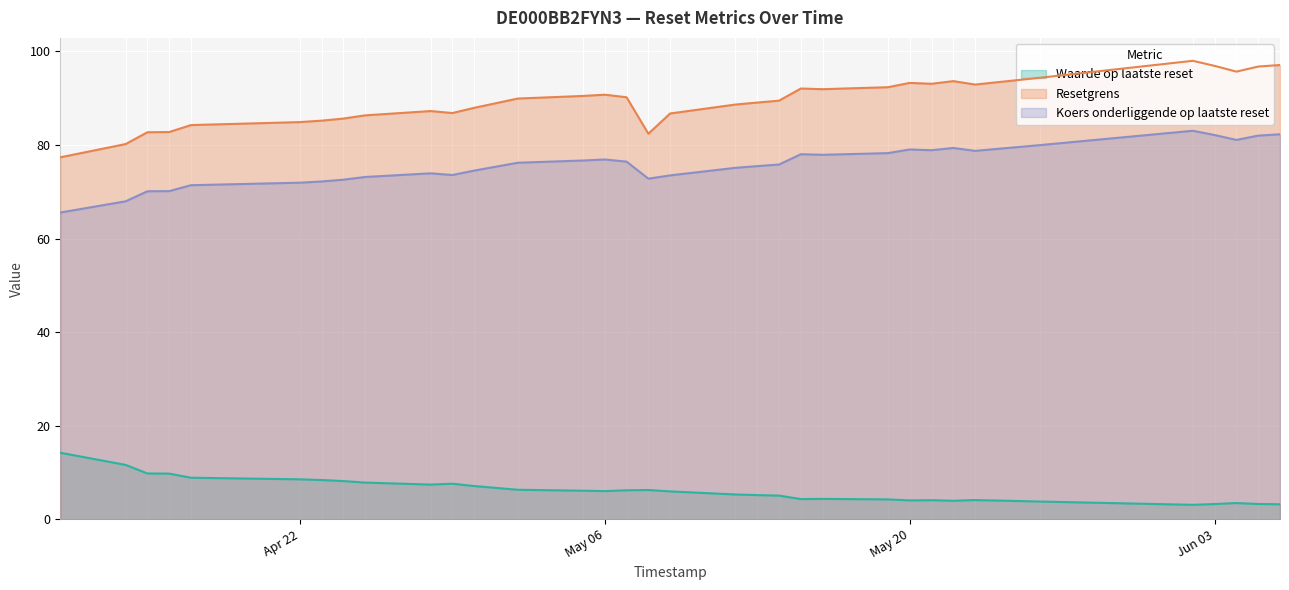

How many interior local peaks does the Koers onderliggende op laatste reset series have?

6